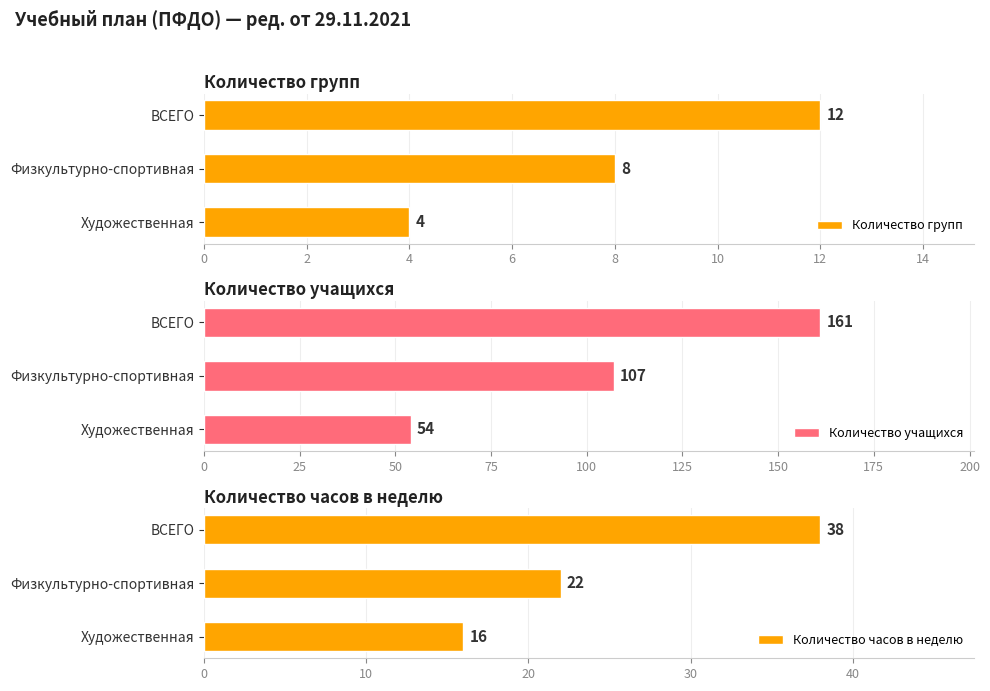

Is it true that Количество групп equals 4 at Художественная?

True